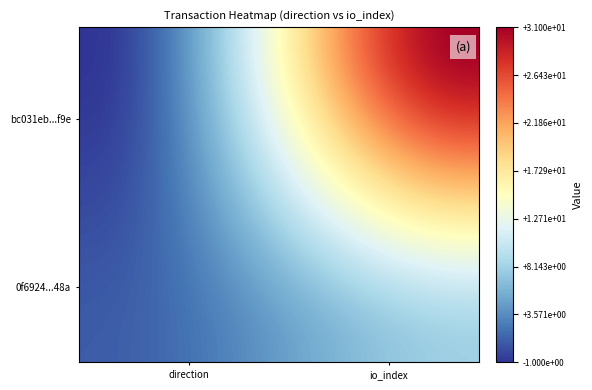

At how many categories does at least one series exceed 24?

6